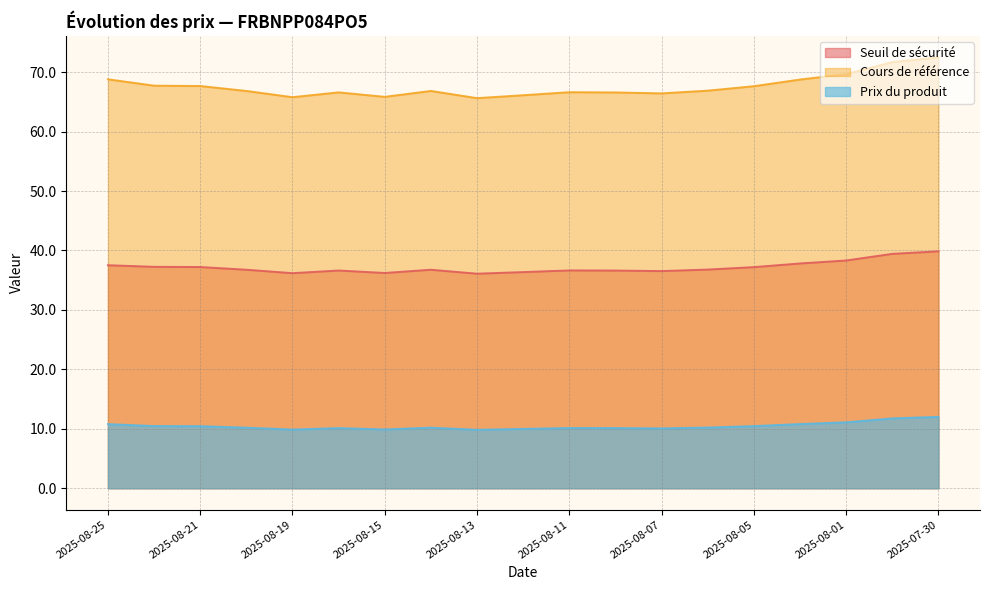

True or false: Cours de référence has a value of 109.5 at 2025-07-31.

False